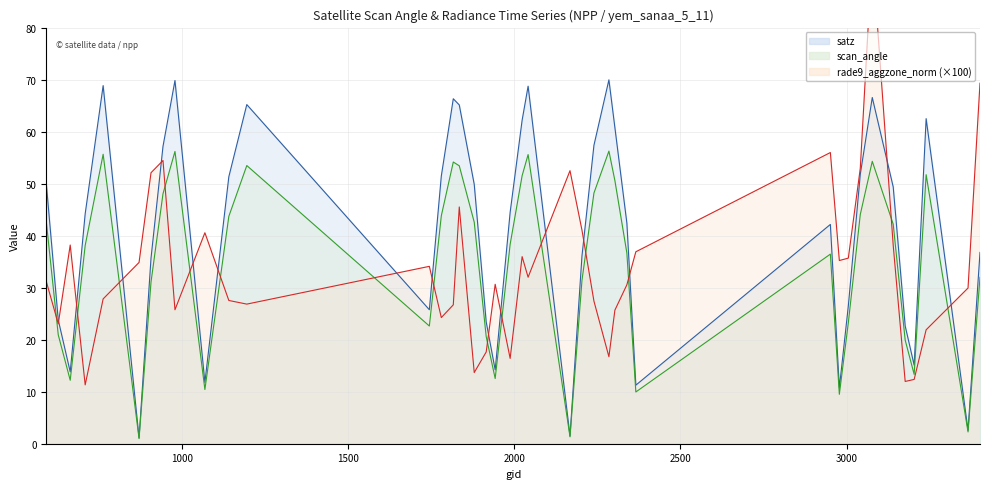

What is the highest value of the scan_angle series?

56.3